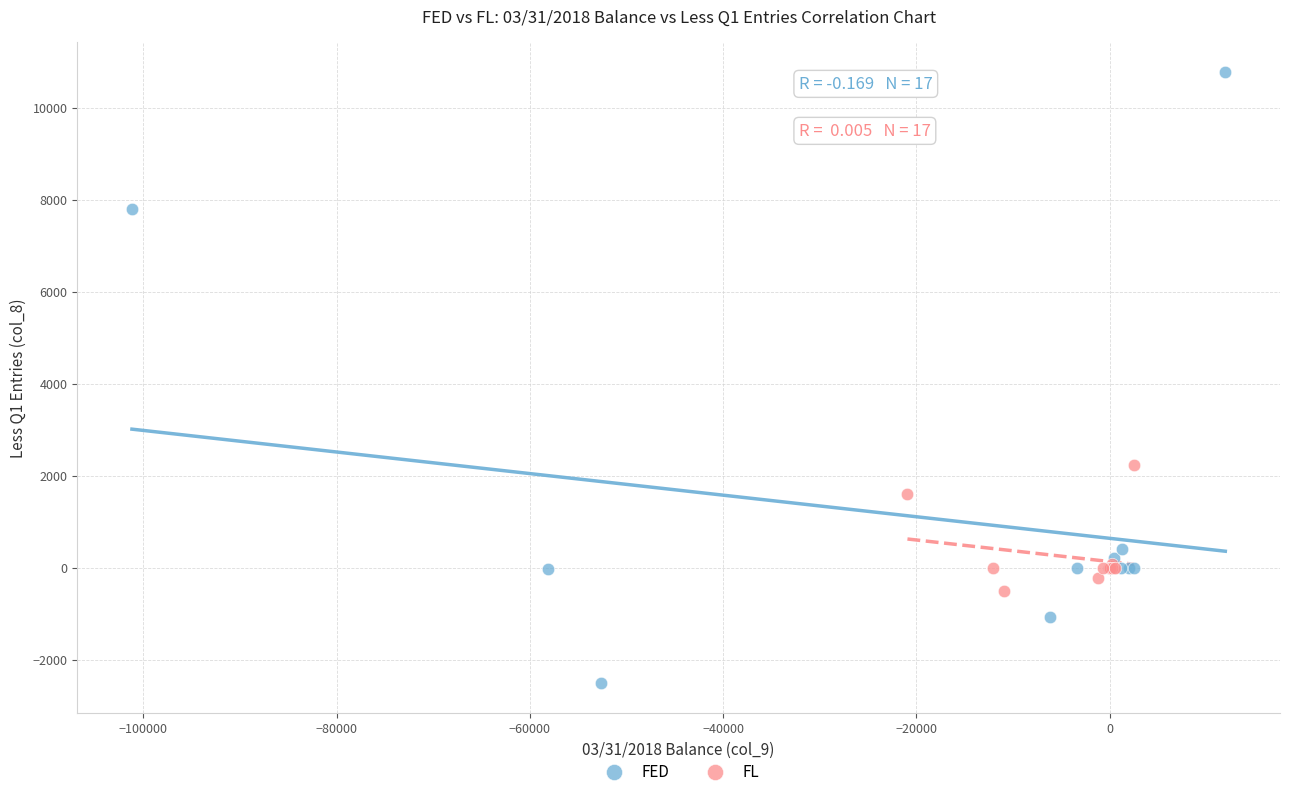

Which series has the widest spread of Y values?

FED